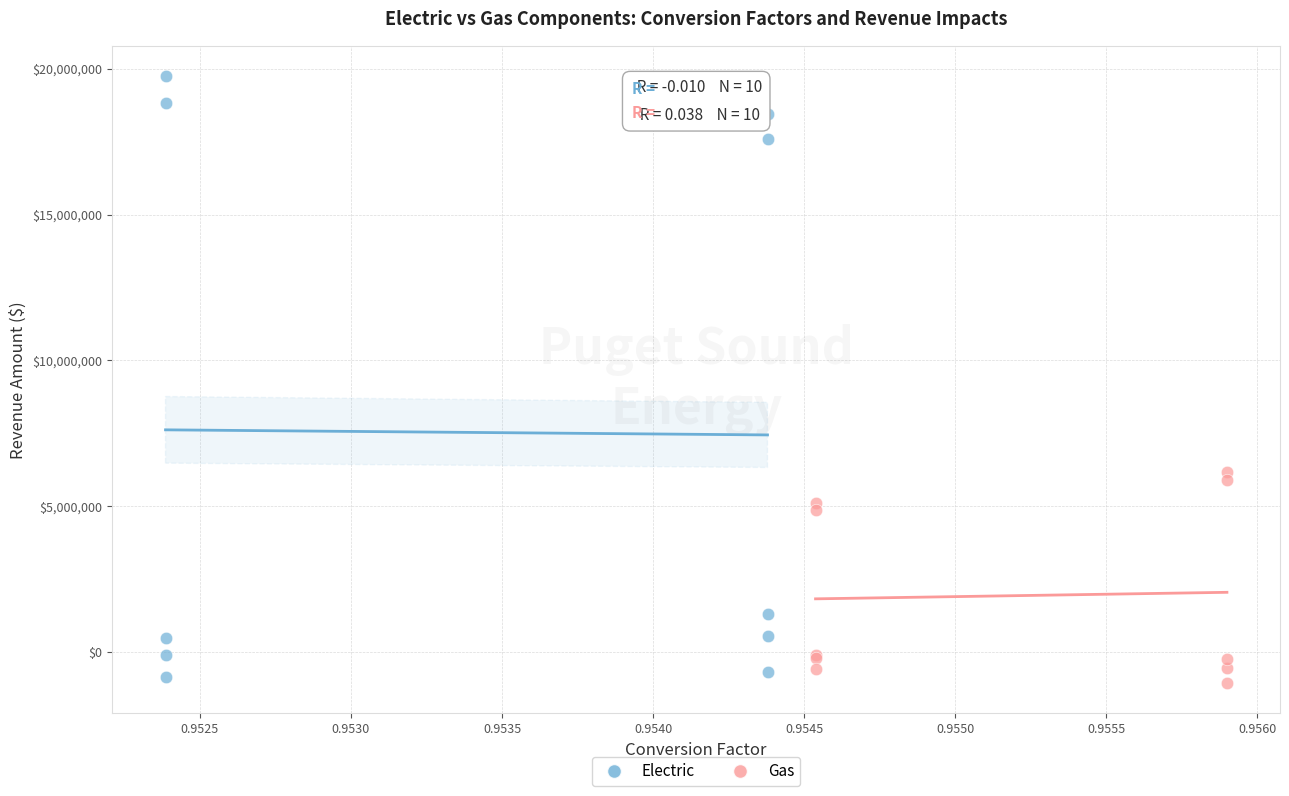

Which series has the widest spread of Y values?

Electric